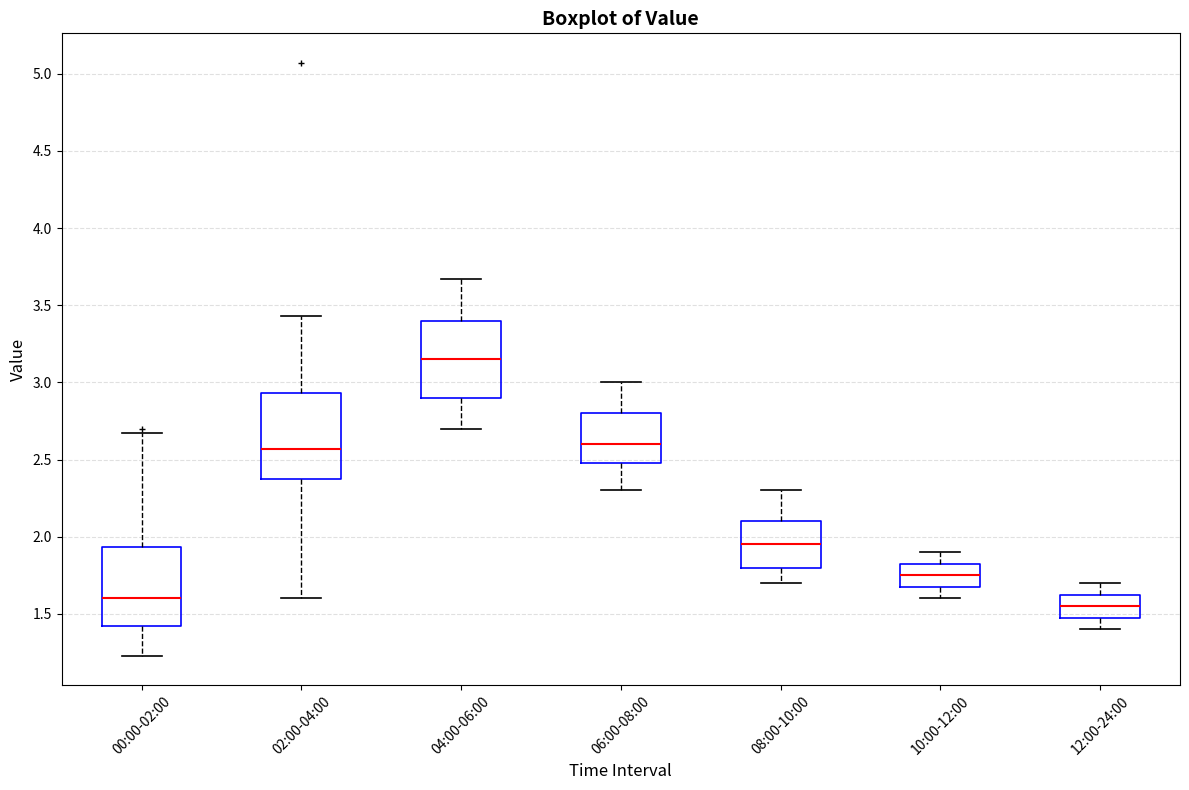

Reading left to right, transcribe this box plot: for each box, give where its median line is, the range the box spans, and where its two whiskers end, as read against the y-axis. The values are not printed on the chart, so give them approximately, as read against the axis.

00:00-02:00: median 1.60, box 1.40 to 1.95, whiskers 1.25 to 2.65
02:00-04:00: median 2.55, box 2.35 to 2.95, whiskers 1.60 to 3.45
04:00-06:00: median 3.15, box 2.90 to 3.40, whiskers 2.70 to 3.65
06:00-08:00: median 2.60, box 2.50 to 2.80, whiskers 2.30 to 3.00
08:00-10:00: median 1.95, box 1.80 to 2.10, whiskers 1.70 to 2.30
10:00-12:00: median 1.75, box 1.70 to 1.85, whiskers 1.60 to 1.90
12:00-24:00: median 1.55, box 1.50 to 1.65, whiskers 1.40 to 1.70